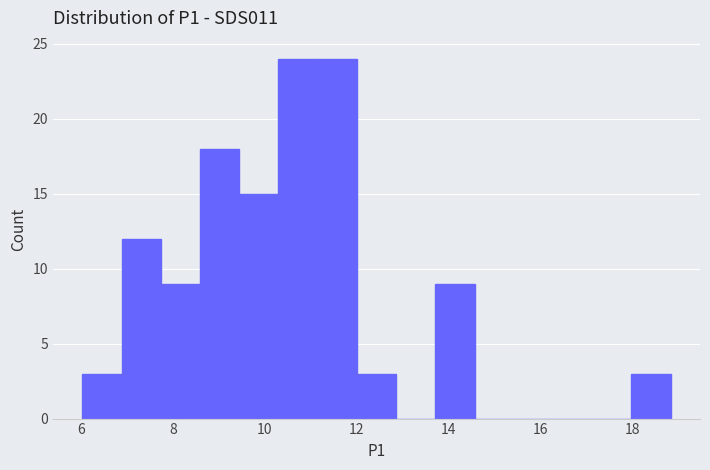

Reading left to right, transcribe this chart: for each bar, give the range it covers on the x-axis and its height. Neither the bar edges nor the heights are printed on the chart, so give them approximately, as read against the axes.

6.0 to 6.8: 3
6.8 to 7.8: 12
7.8 to 8.6: 9
8.6 to 9.4: 18
9.4 to 10.2: 15
10.2 to 11.2: 24
11.2 to 12.0: 24
12.0 to 12.8: 3
12.8 to 13.8: 0
13.8 to 14.6: 9
14.6 to 15.4: 0
15.4 to 16.2: 0
16.2 to 17.2: 0
17.2 to 18.0: 0
18.0 to 18.8: 3